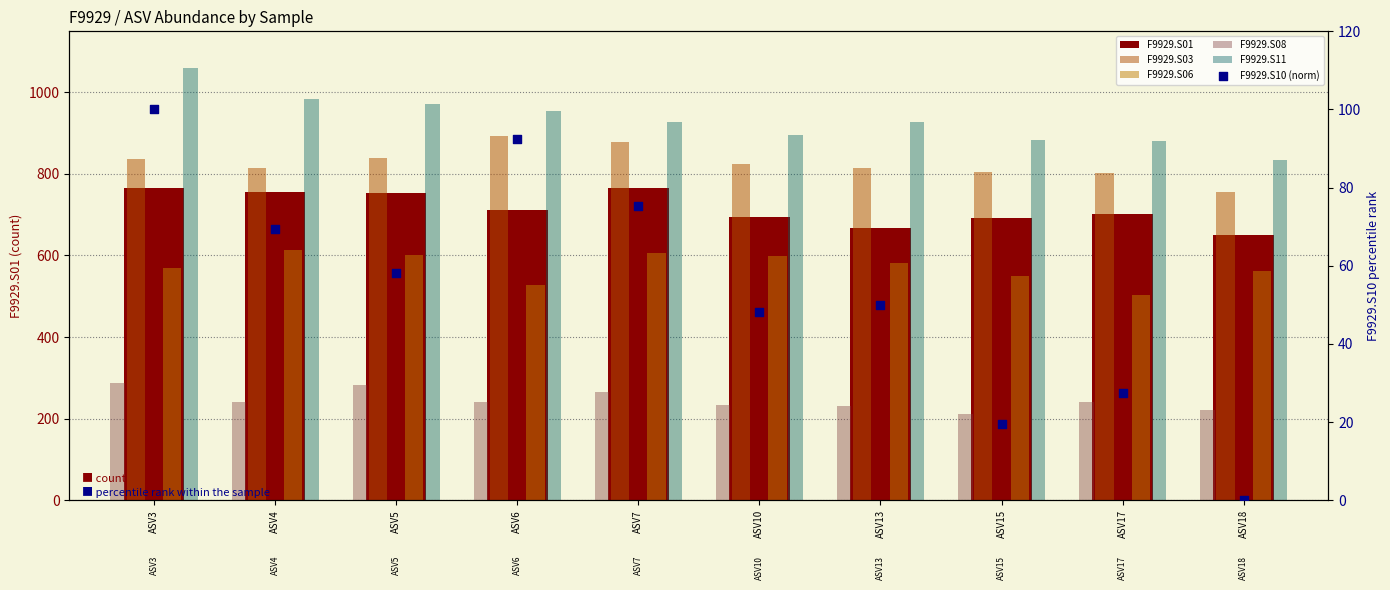

At which category is the sum across all series the highest?

ASV3